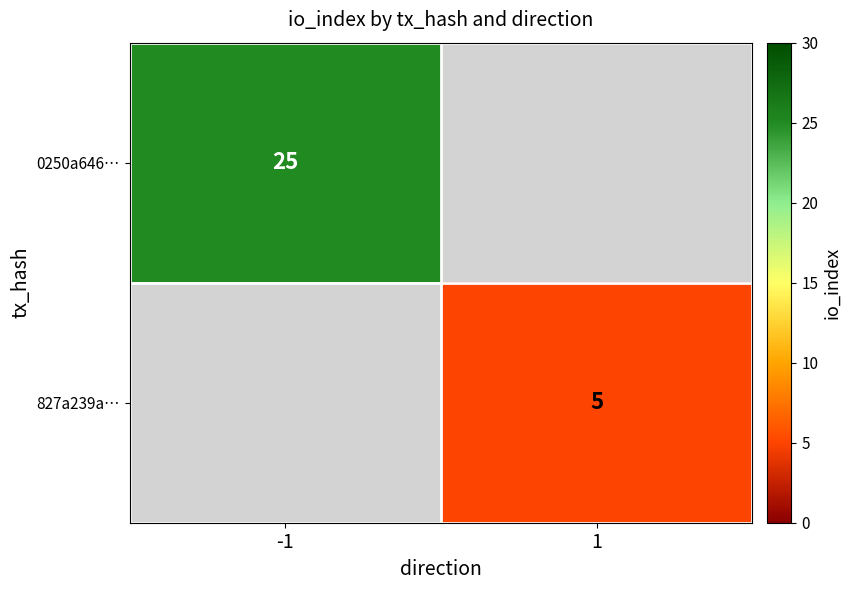

Between 1 and -1, which is larger?

-1